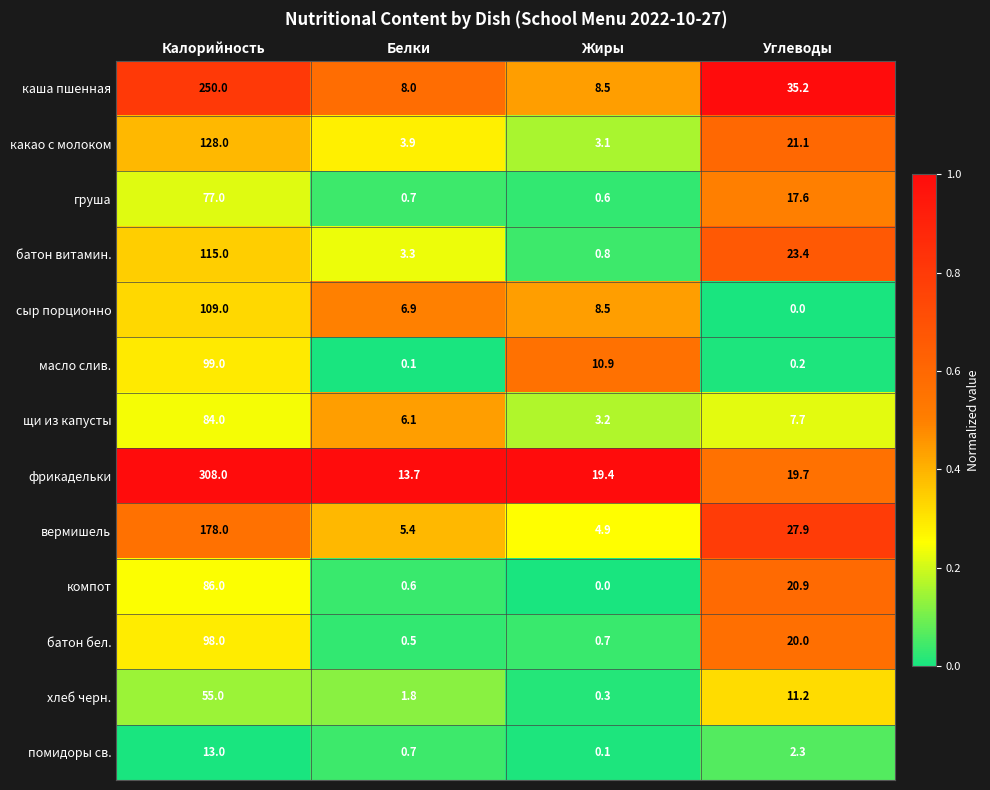

At how many categories does at least one series exceed 8?

4